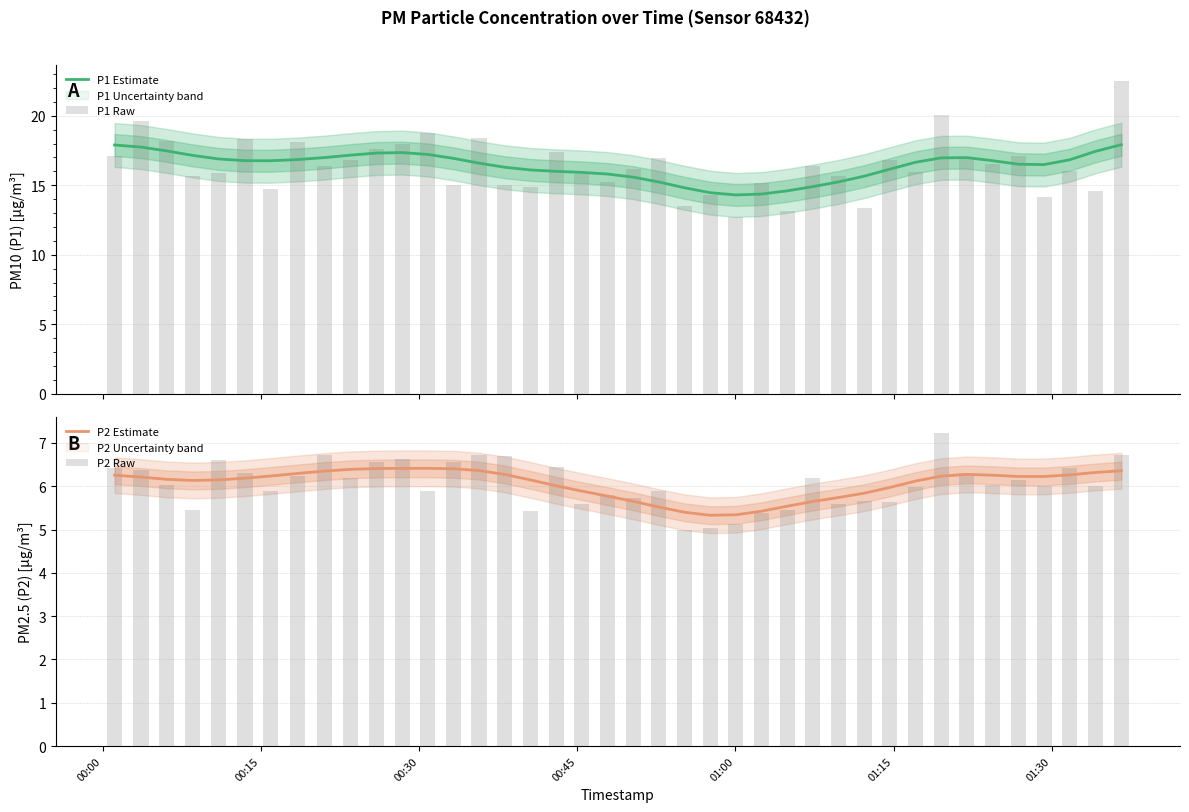

What is the lowest value of the P1 Estimate series?

14.3